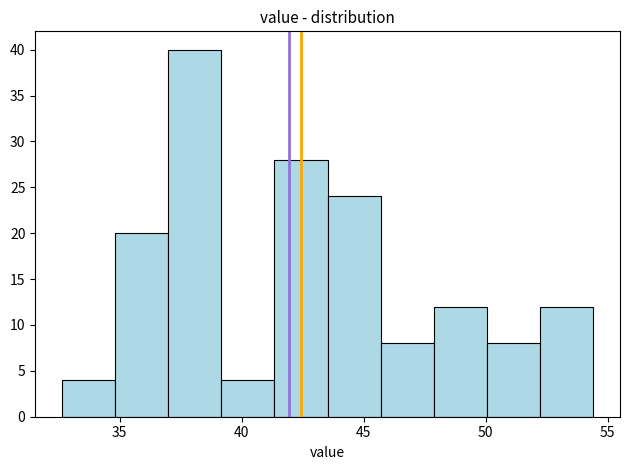

Over which range of the x-axis is the bar tallest?

37.0 to 39.0